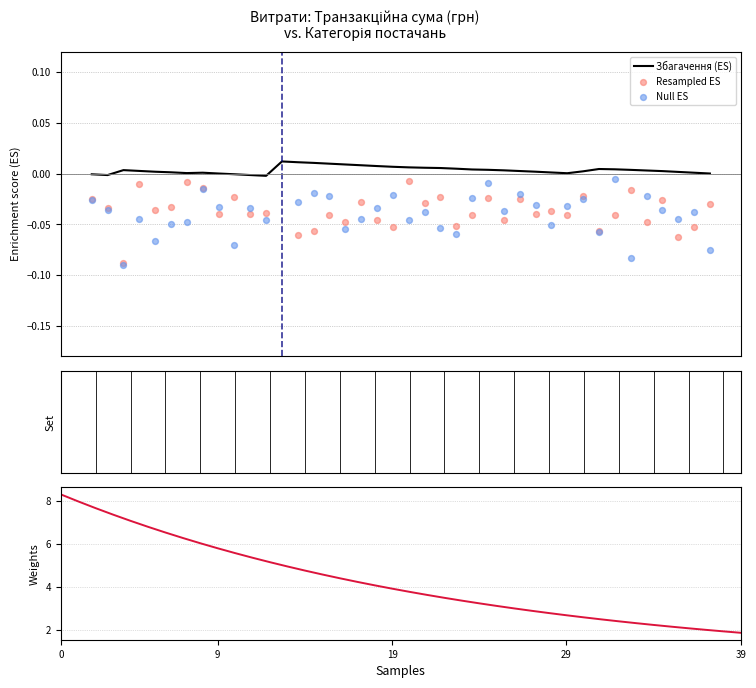

Which series has the largest total across all categories?

Сума (грн)